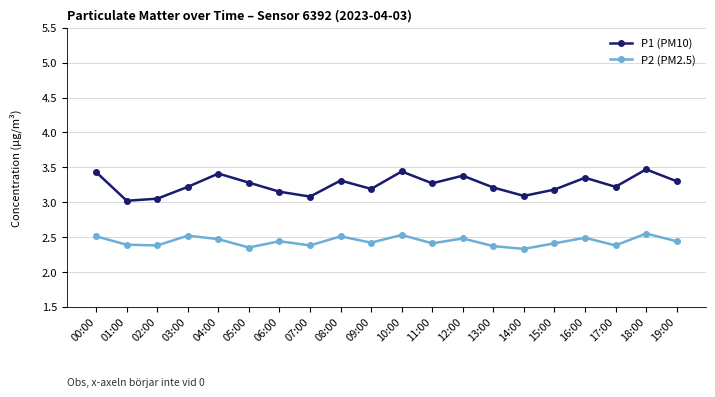

What is the difference between the maximum and minimum values in the P2 (PM2.5) series?

0.2